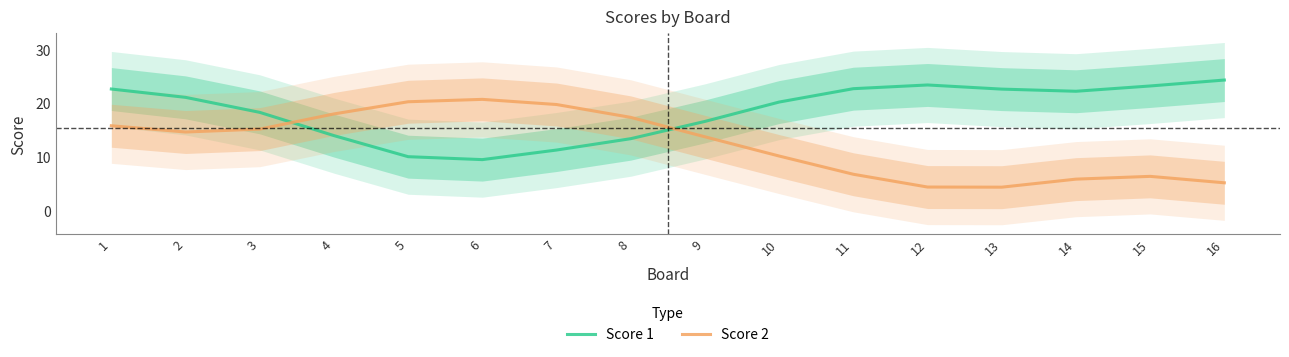

Where does the Score 1 series first go above 21?

1